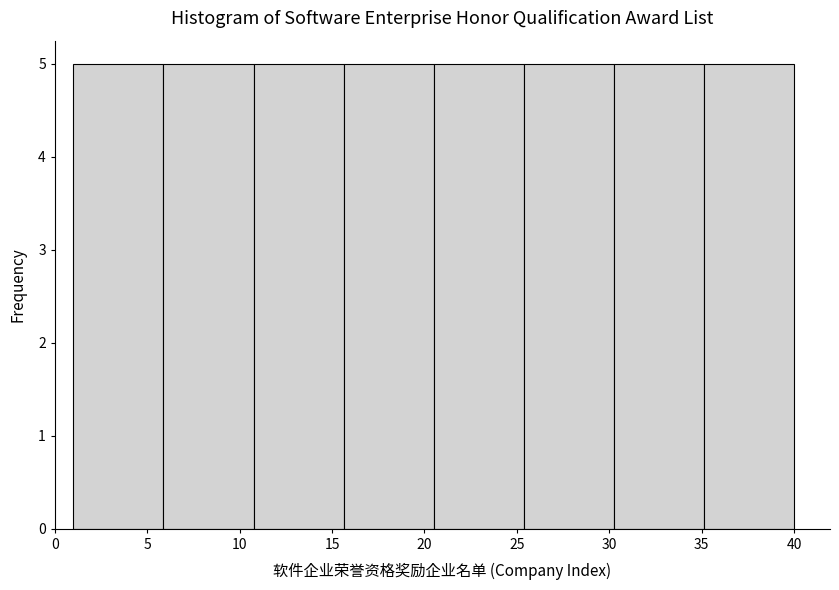

How tall is the bar that spans 6.0 to 11.0 on the x-axis? Neither the bar edges nor the heights are printed on the chart, so give them approximately, as read against the axes.

5